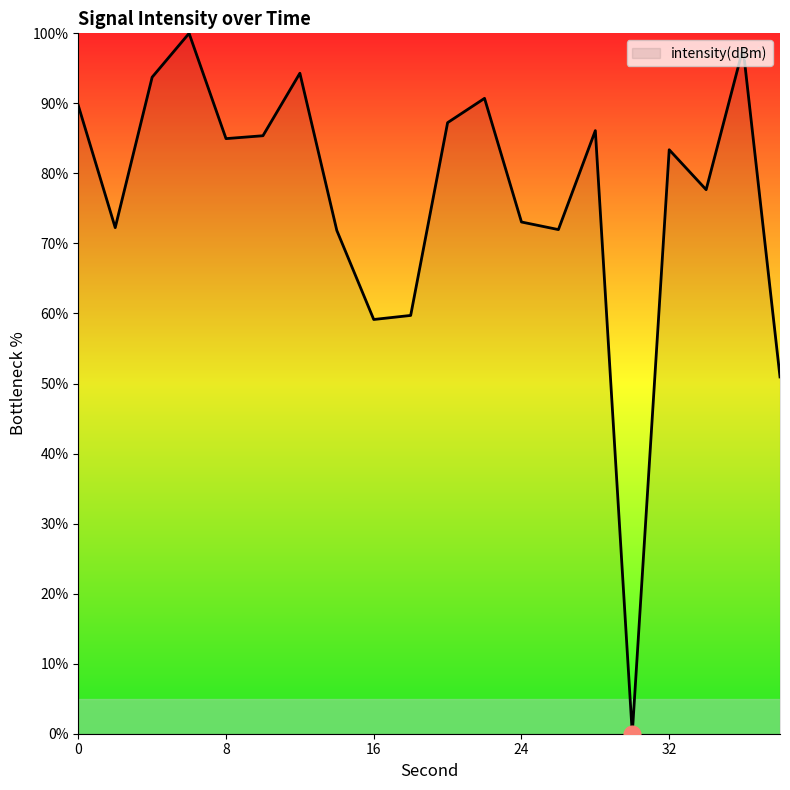

How many lines are shown in the chart?

1